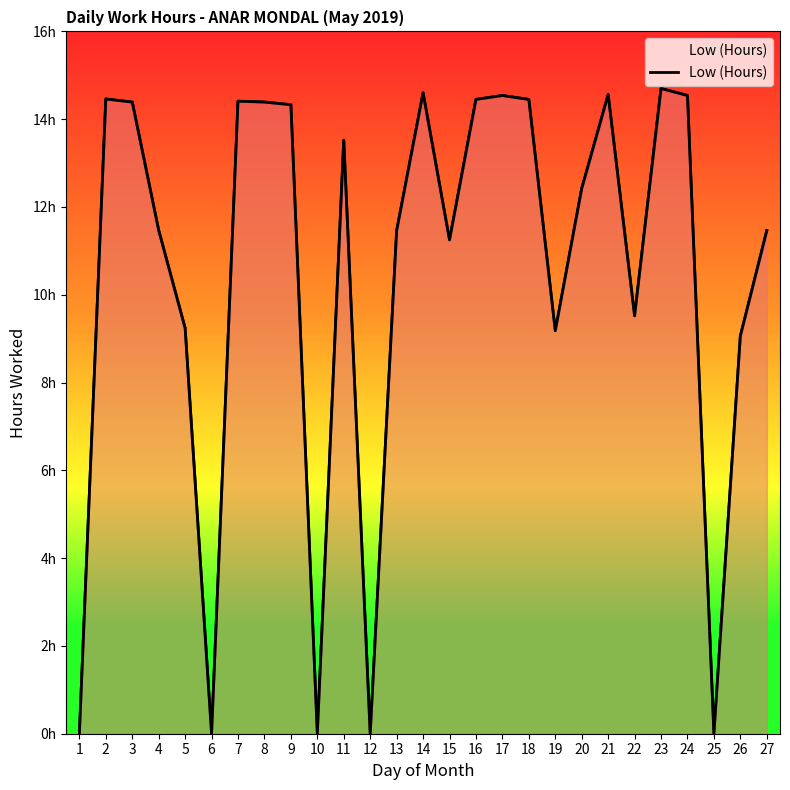

List the labels in order of value, smallest first.

1, 6, 10, 12, 25, 26, 19, 5, 22, 15, 13, 27, 4, 20, 11, 9, 3, 8, 7, 16, 18, 2, 17, 24, 21, 14, 23